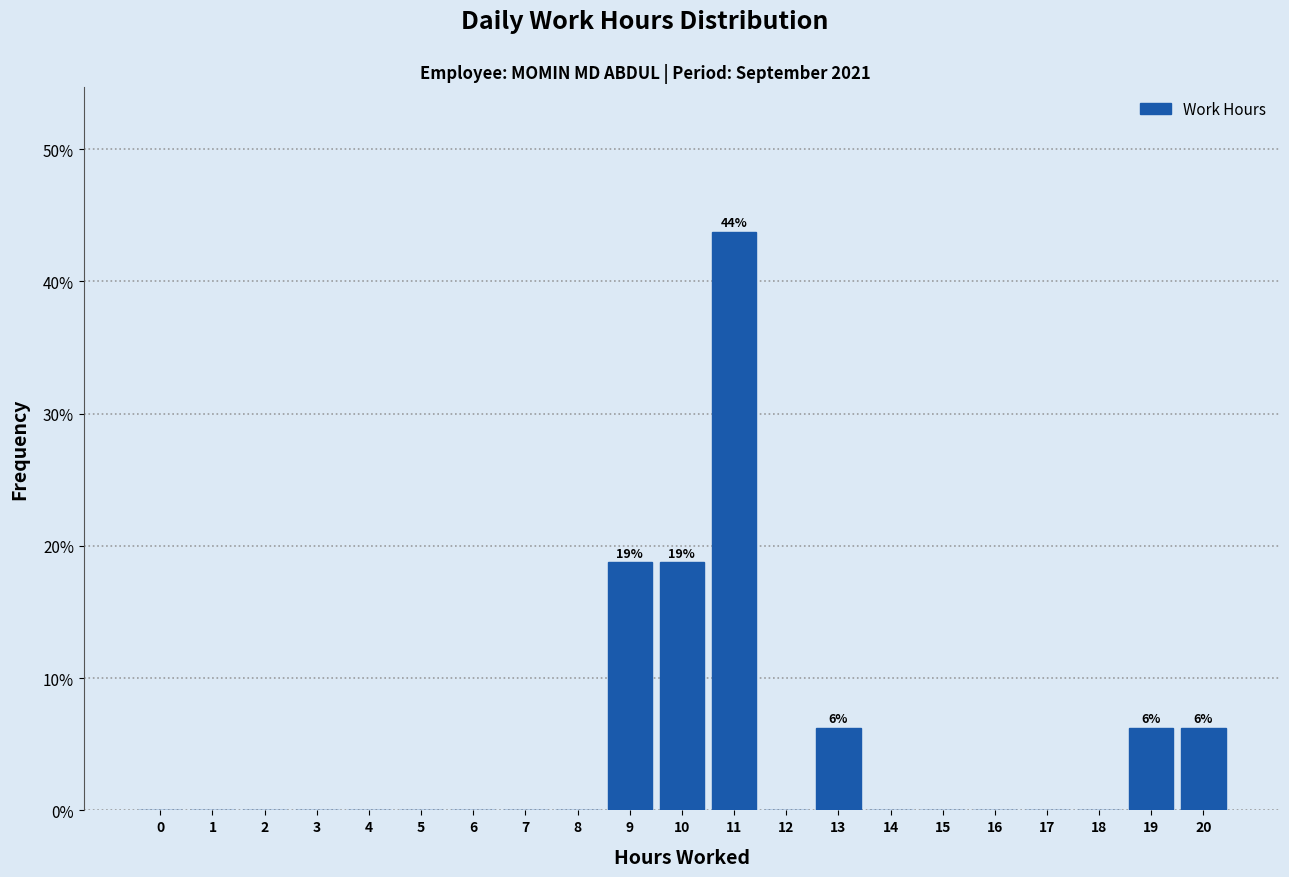

Is it true that the value at 1 is 26.4?

False